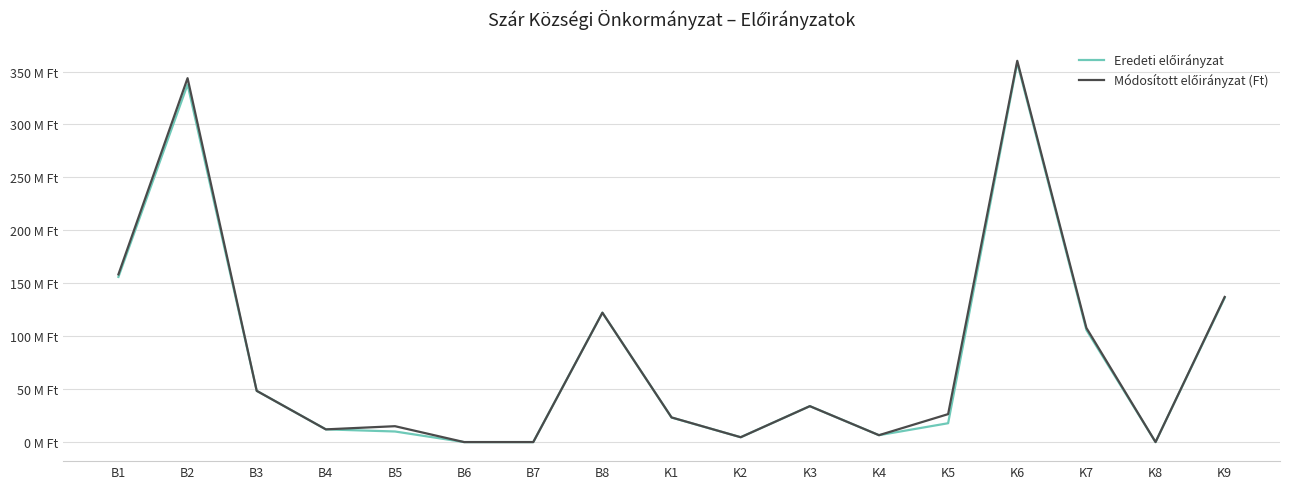

True or false: Eredeti előirányzat and Módosított előirányzat (Ft) cross at least once.

False